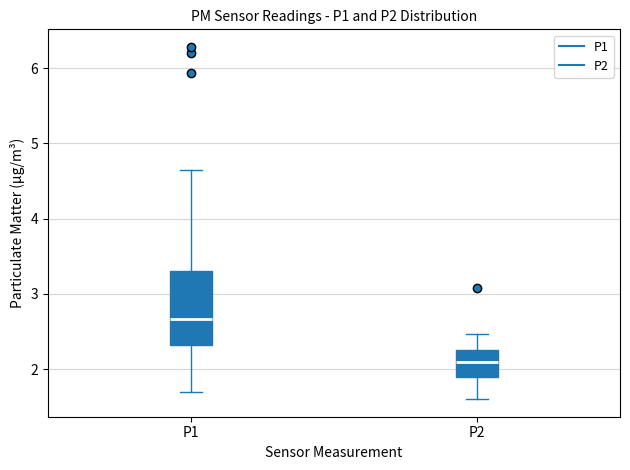

Which box's median line is the lowest?

P2